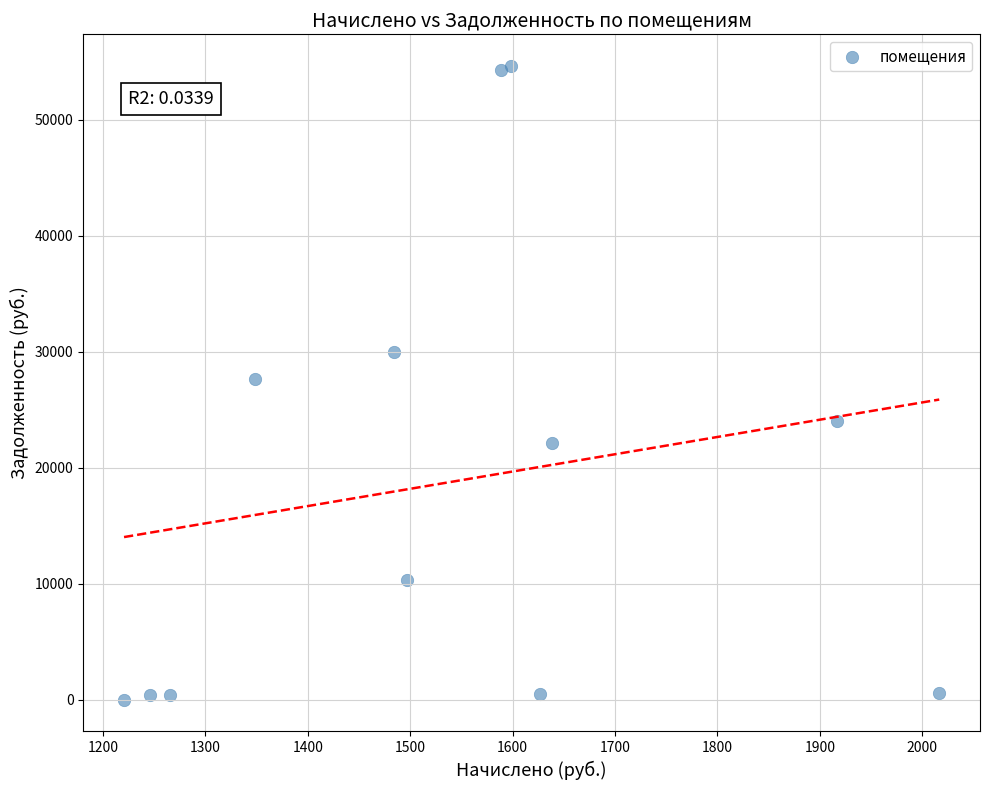

What is the average Y value?

18742.4